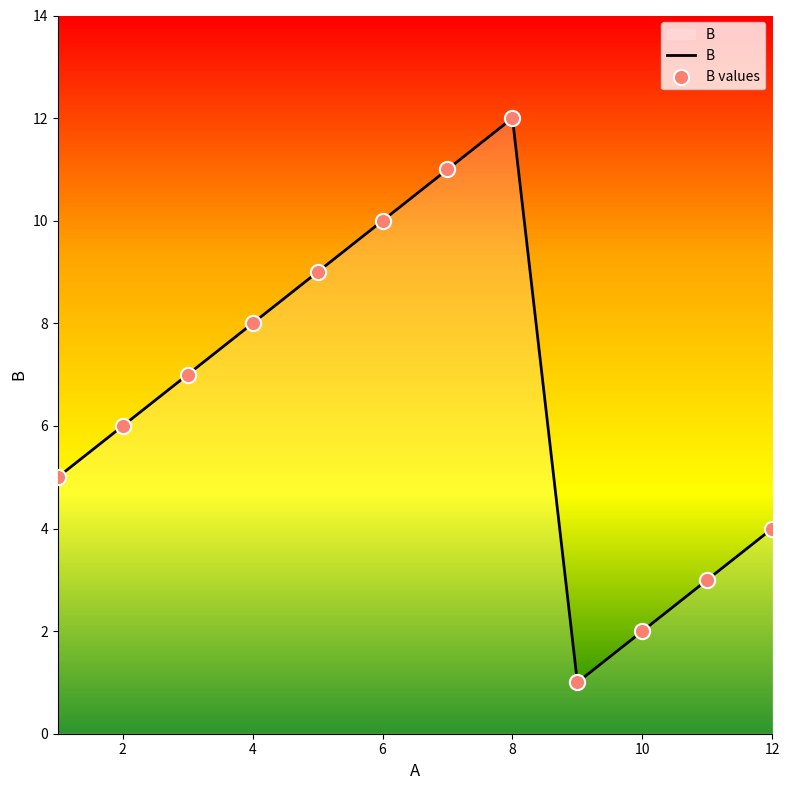

What is the greatest value displayed?

12